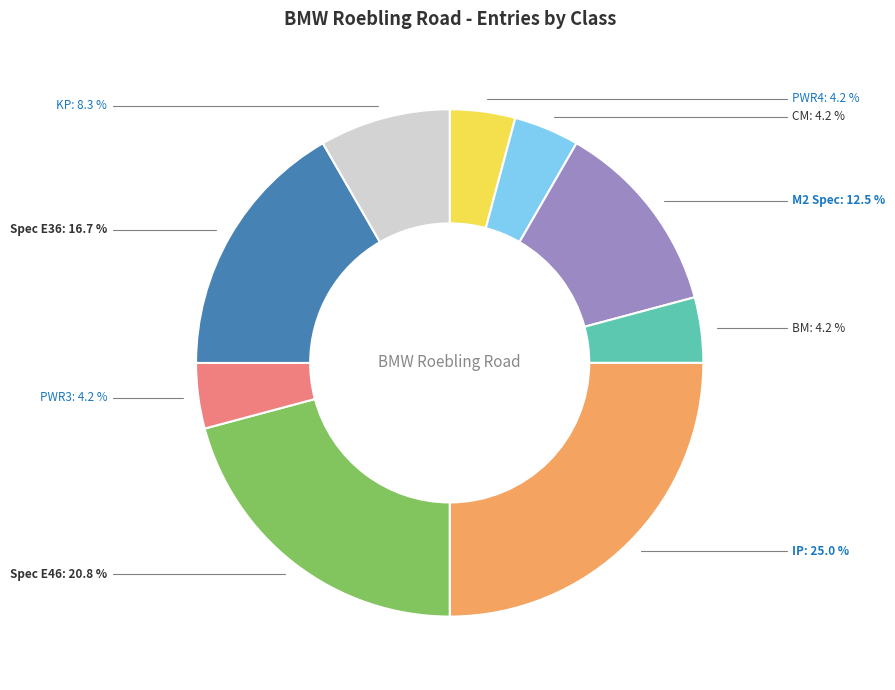

Count the number of slices in the pie.

9